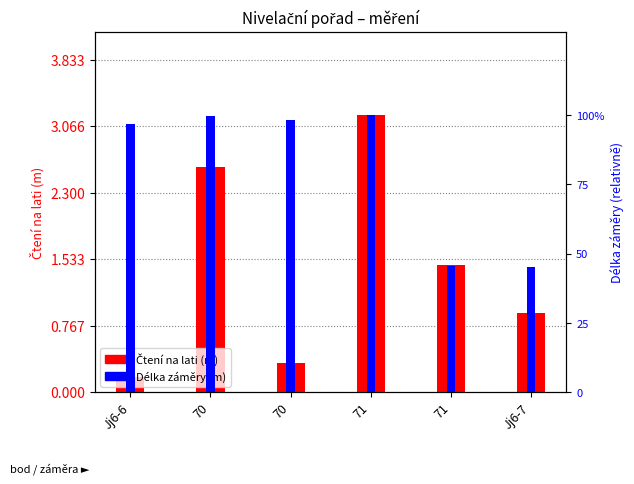

What is the label of the 2nd bar from the left?

70